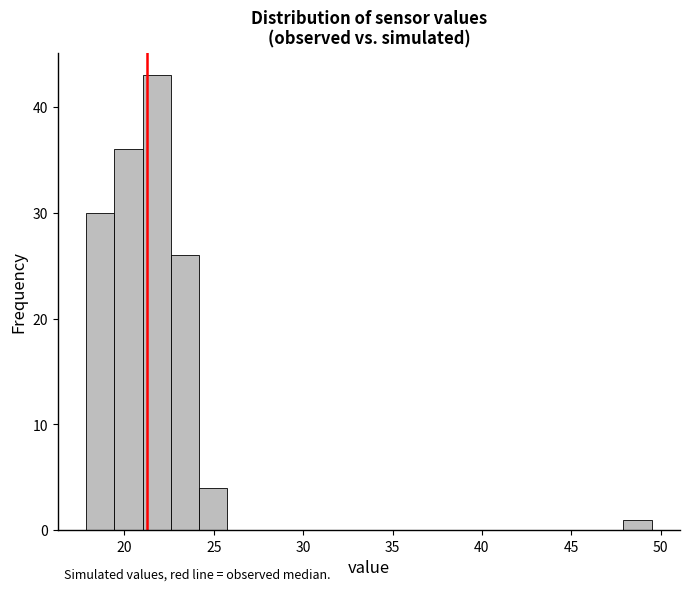

Around what value on the x-axis is the tallest bar? Give the approximate position of its centre, as read against the axis.

22.0